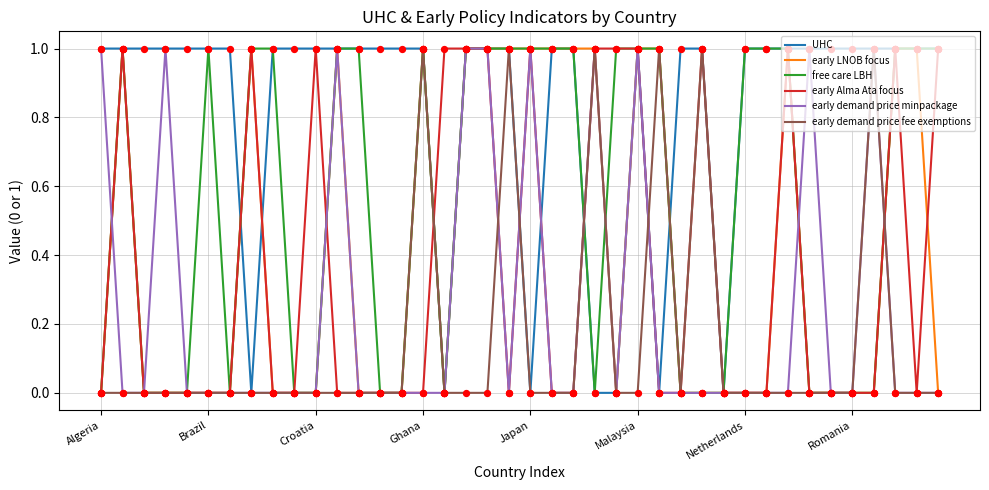

What are all the series names shown in the legend?

UHC, early LNOB focus, free care LBH, early Alma Ata focus, early demand price minpackage, early demand price fee exemptions